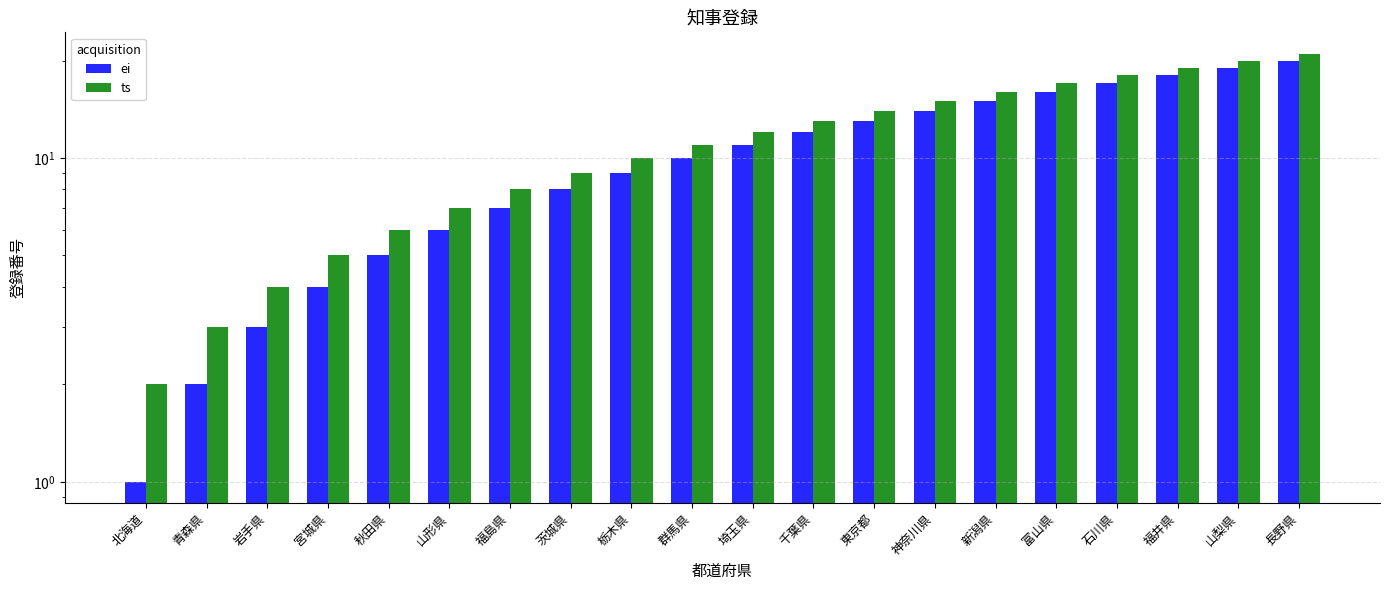

Are the bars grouped side by side (vs. stacked)?

Yes